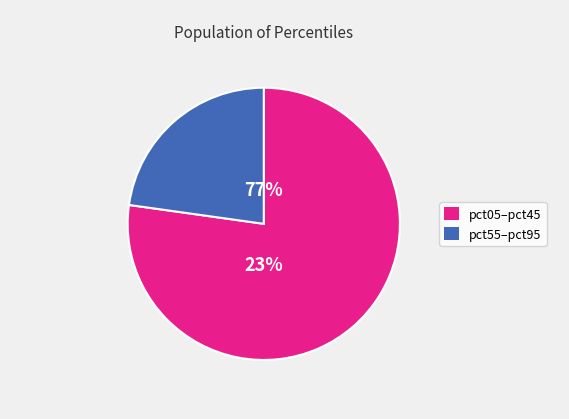

Do pct15 and pct25 together represent more than half of the pie?

No